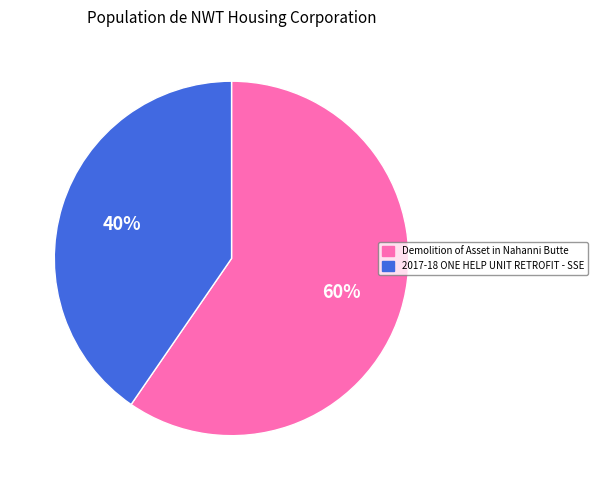

Rank the categories by value from highest to lowest.

Demolition of Asset in Nahanni Butte, 2017-18 ONE HELP UNIT RETROFIT - SSE